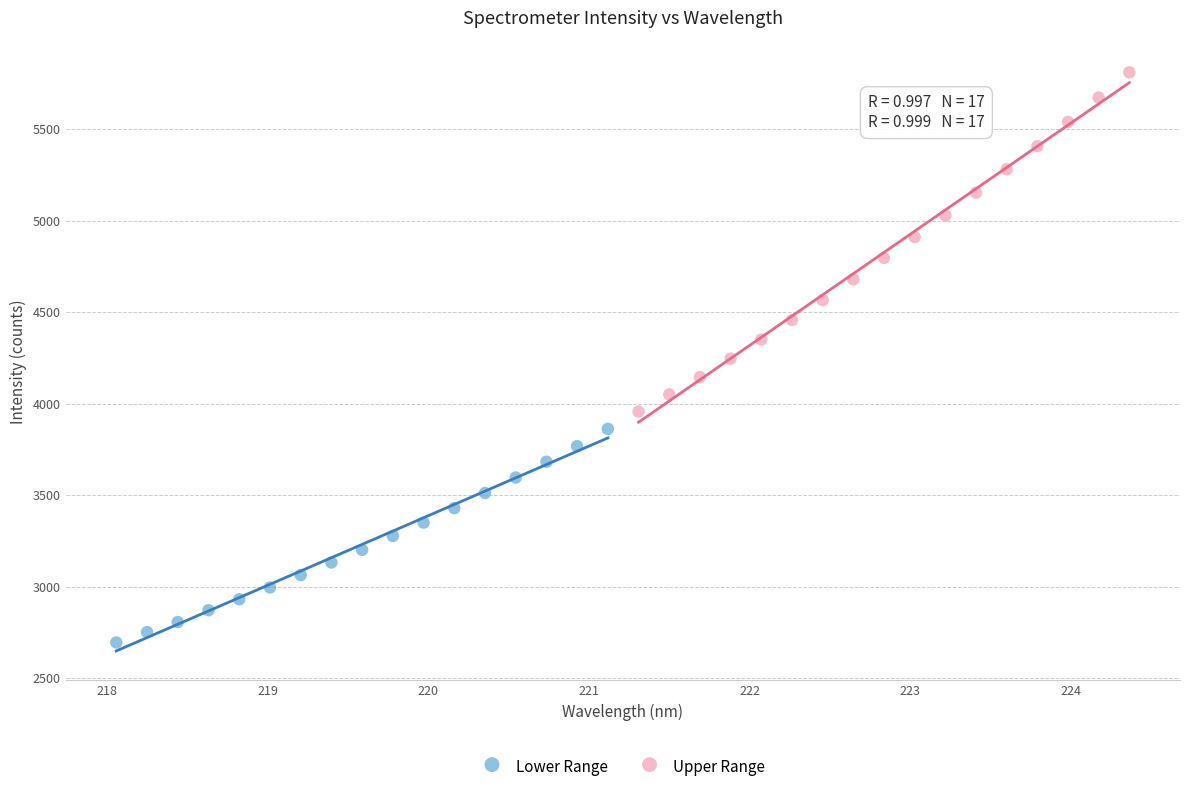

Which series reaches the minimum Y coordinate?

Lower Range